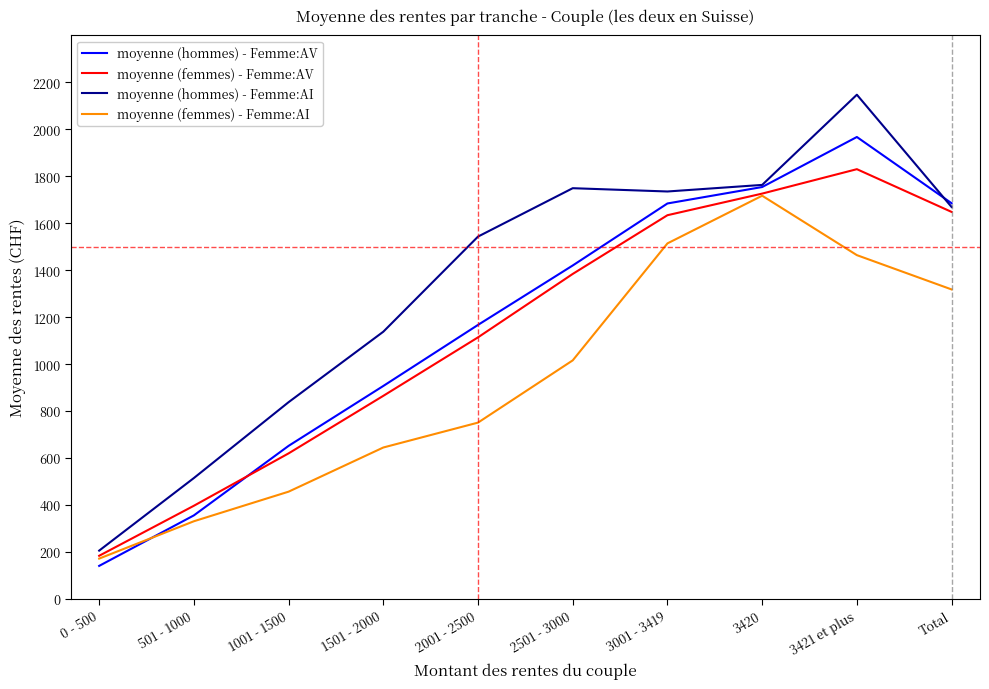

How many categories are shown in the chart?

10